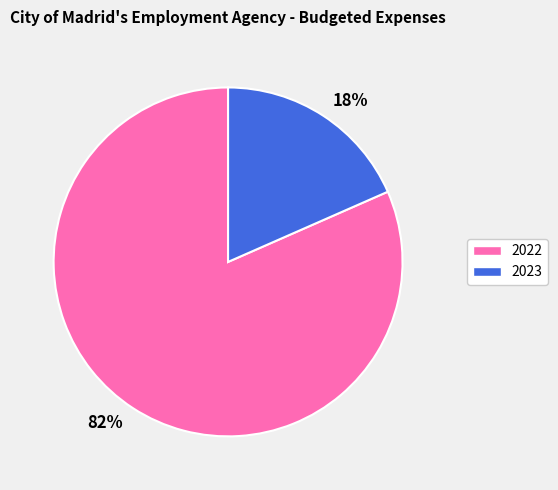

To the nearest percent, what is the average slice percentage?

50%